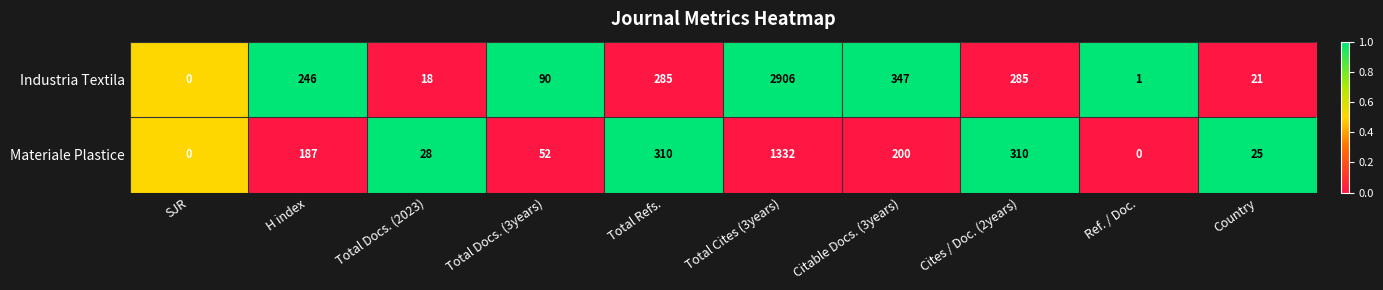

Reading right to left, list all the values displayed in this chart.

Industria Textila: Country=21	Ref. / Doc.=1	Cites / Doc. (2years)=285	Citable Docs. (3years)=347	Total Cites (3years)=2906	Total Refs.=285	Total Docs. (3years)=90	Total Docs. (2023)=18	H index=246	SJR=0
Materiale Plastice: Country=25	Ref. / Doc.=0	Cites / Doc. (2years)=310	Citable Docs. (3years)=200	Total Cites (3years)=1332	Total Refs.=310	Total Docs. (3years)=52	Total Docs. (2023)=28	H index=187	SJR=0